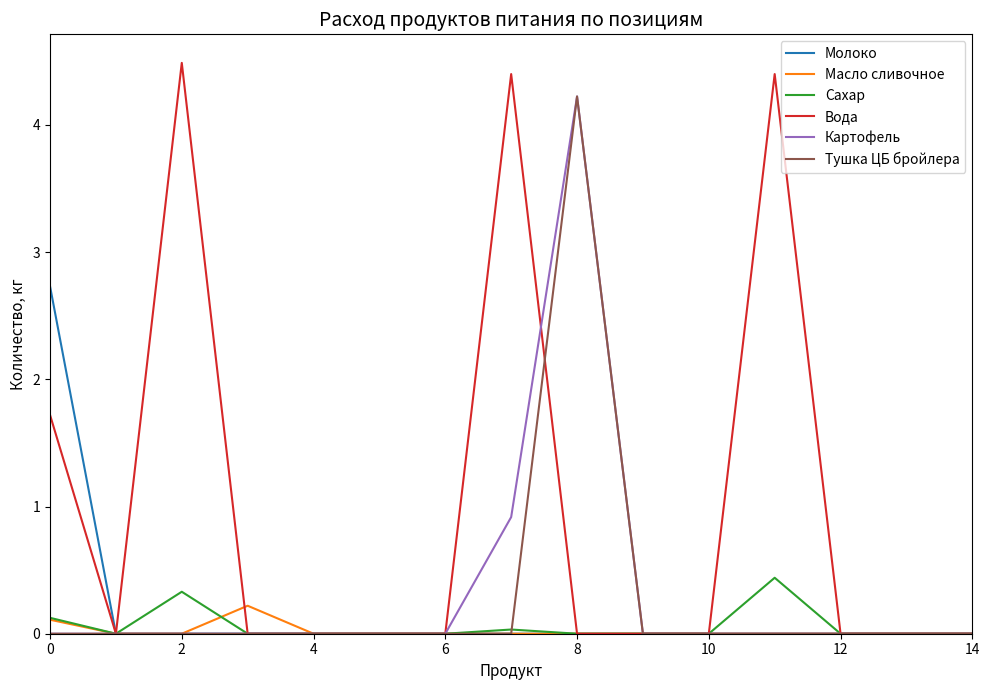

Which series has the largest total across all categories?

Вода